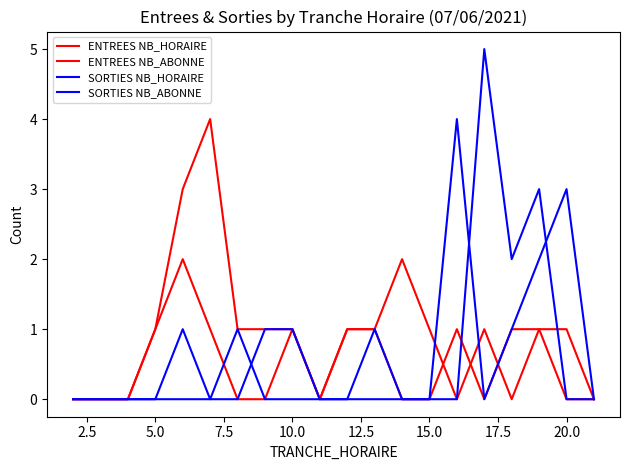

What is the sum of all ENTREES NB_ABONNE values?

16